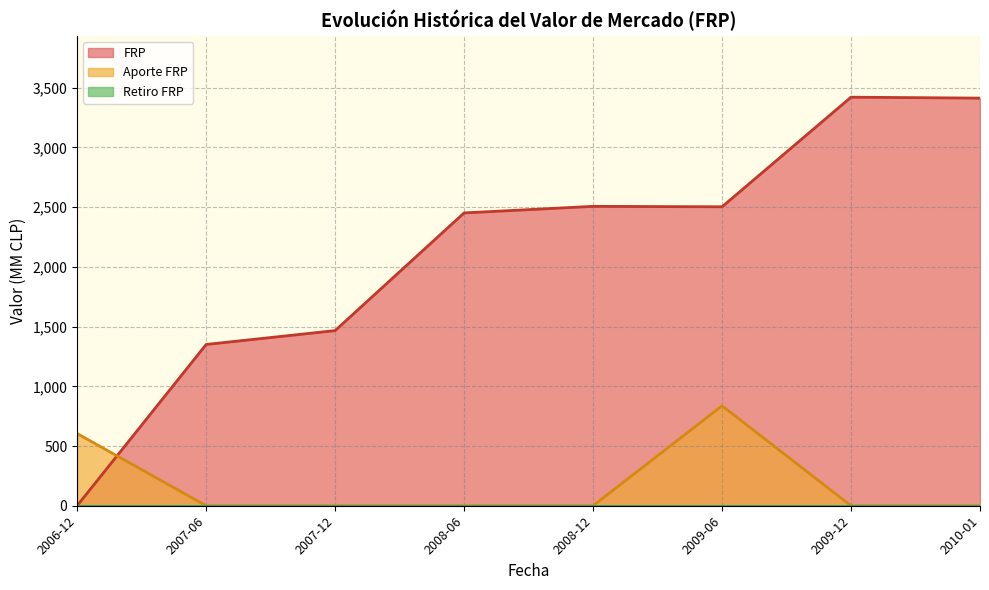

Read the FRP value at 2007-06.

1350.3